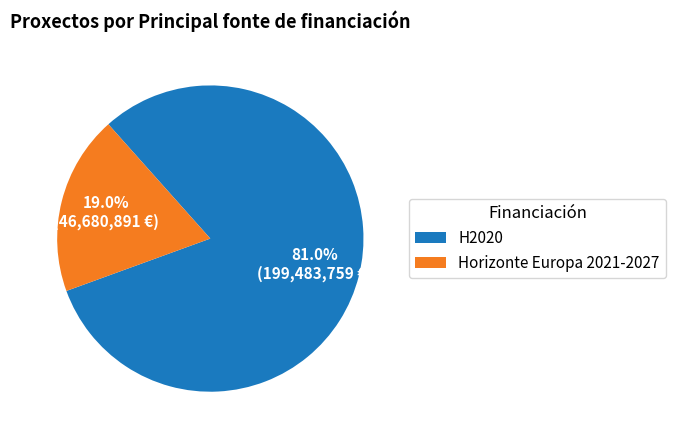

To the nearest percent, what percentage of the pie is H2020?

81%